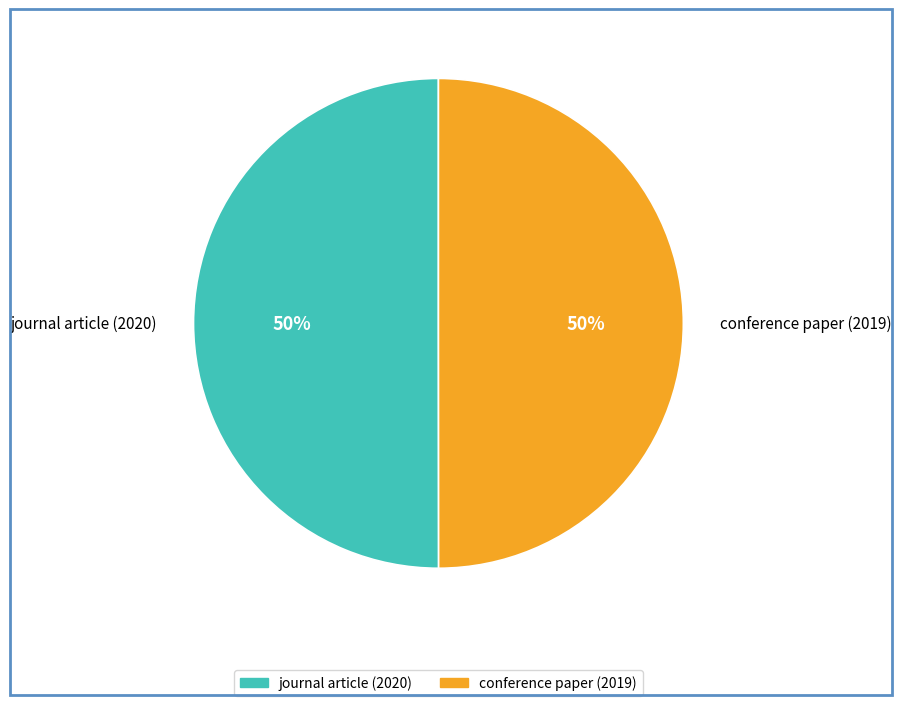

How many slices are in this pie chart?

2